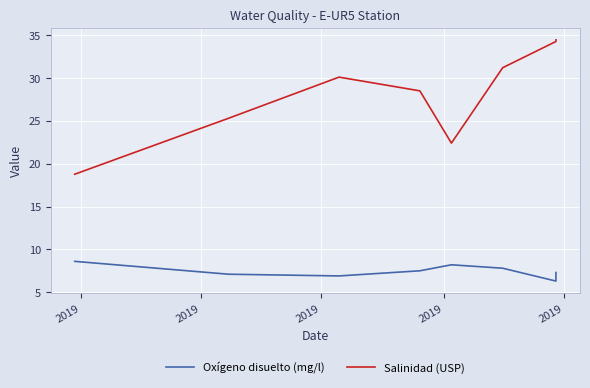

Which series has the largest total across all categories?

Salinidad (USP)